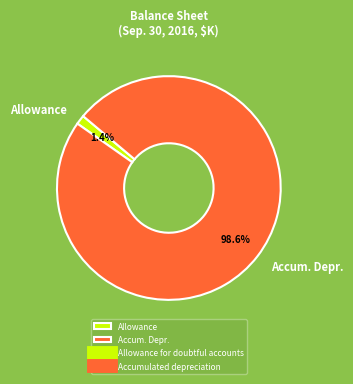

What is the smallest slice in the pie chart?

Allowance